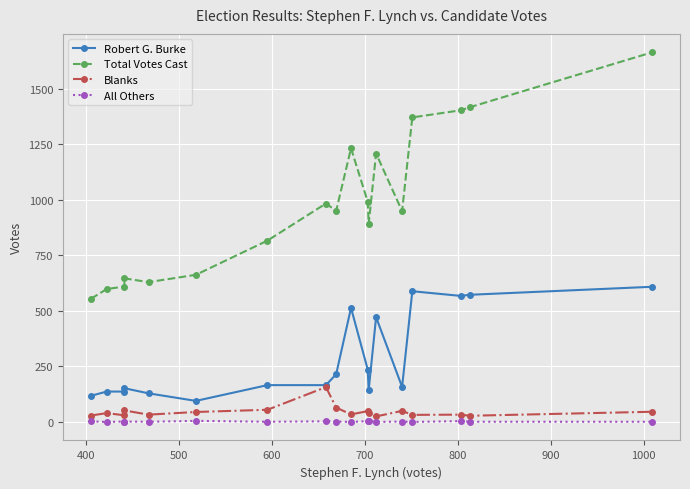

True or false: Total Votes Cast and Robert G. Burke intersect in this chart.

False